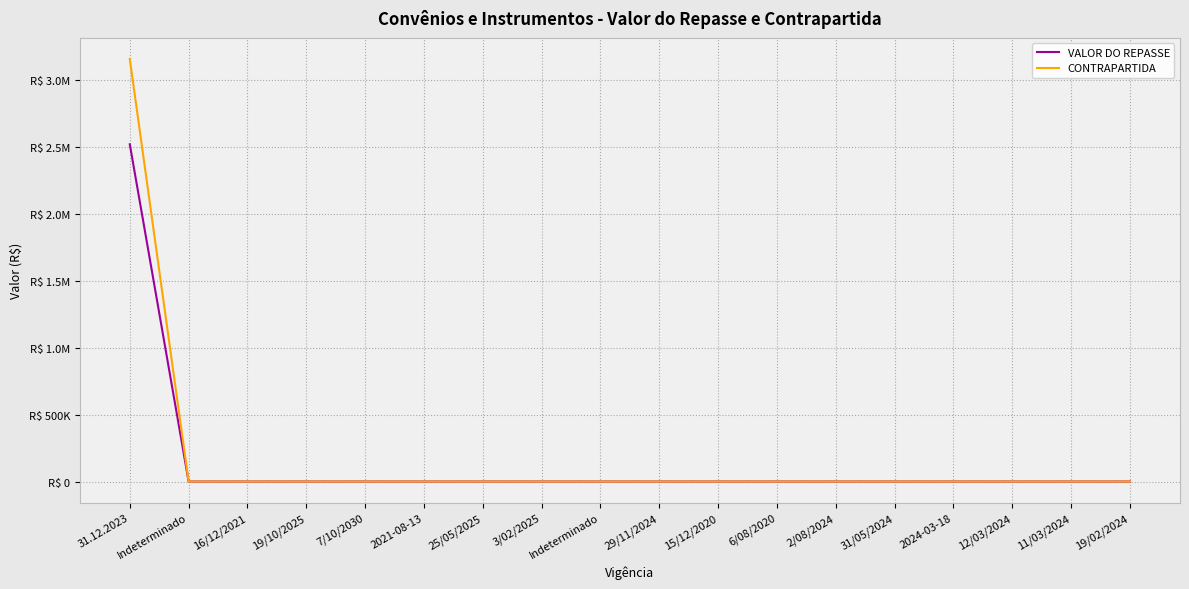

What is the label of the 5th point from the right?

31/05/2024